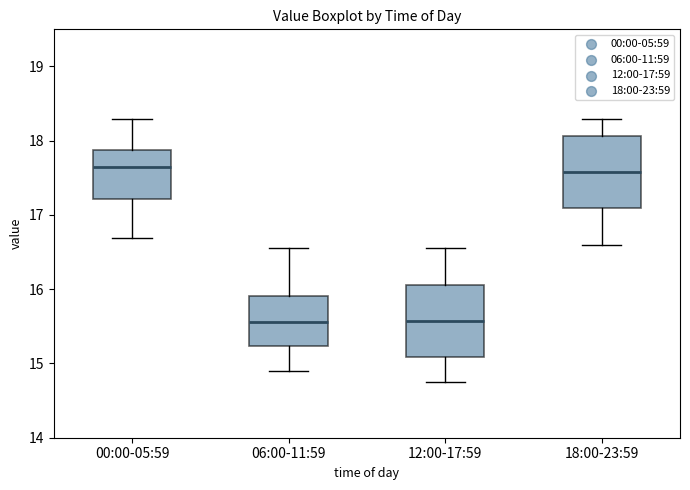

Reading left to right, read every box against the y-axis: the position of its median line, the range the box covers, and the ends of its whiskers. The values are not printed on the chart, so give them approximately, as read against the axis.

00:00-05:59: median 17.6, box 17.2 to 17.9, whiskers 16.7 to 18.3
06:00-11:59: median 15.6, box 15.2 to 15.9, whiskers 14.9 to 16.6
12:00-17:59: median 15.6, box 15.1 to 16.1, whiskers 14.8 to 16.6
18:00-23:59: median 17.6, box 17.1 to 18.1, whiskers 16.6 to 18.3